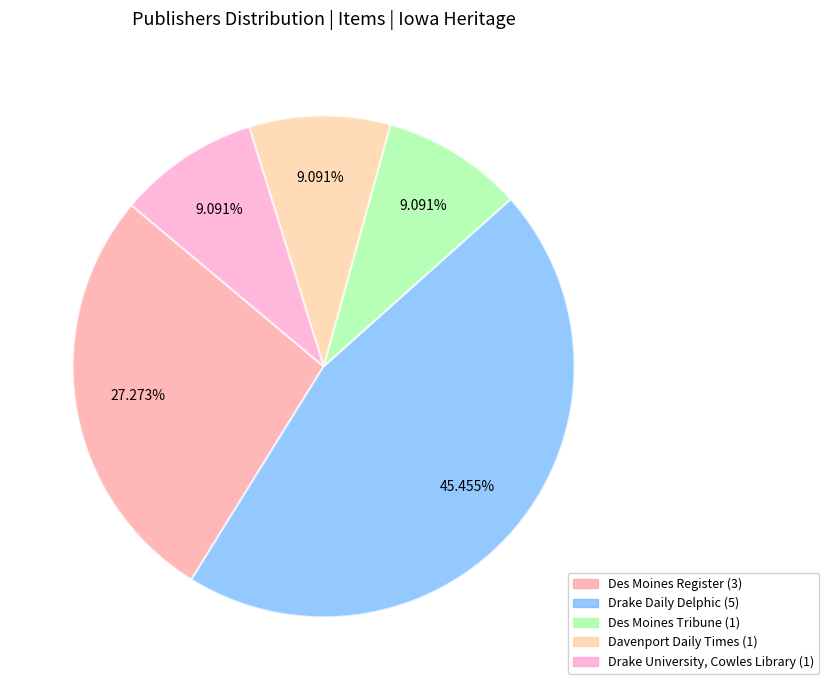

Approximately how many times larger is the value at Drake University, Cowles Library compared to Des Moines Register?

0.3